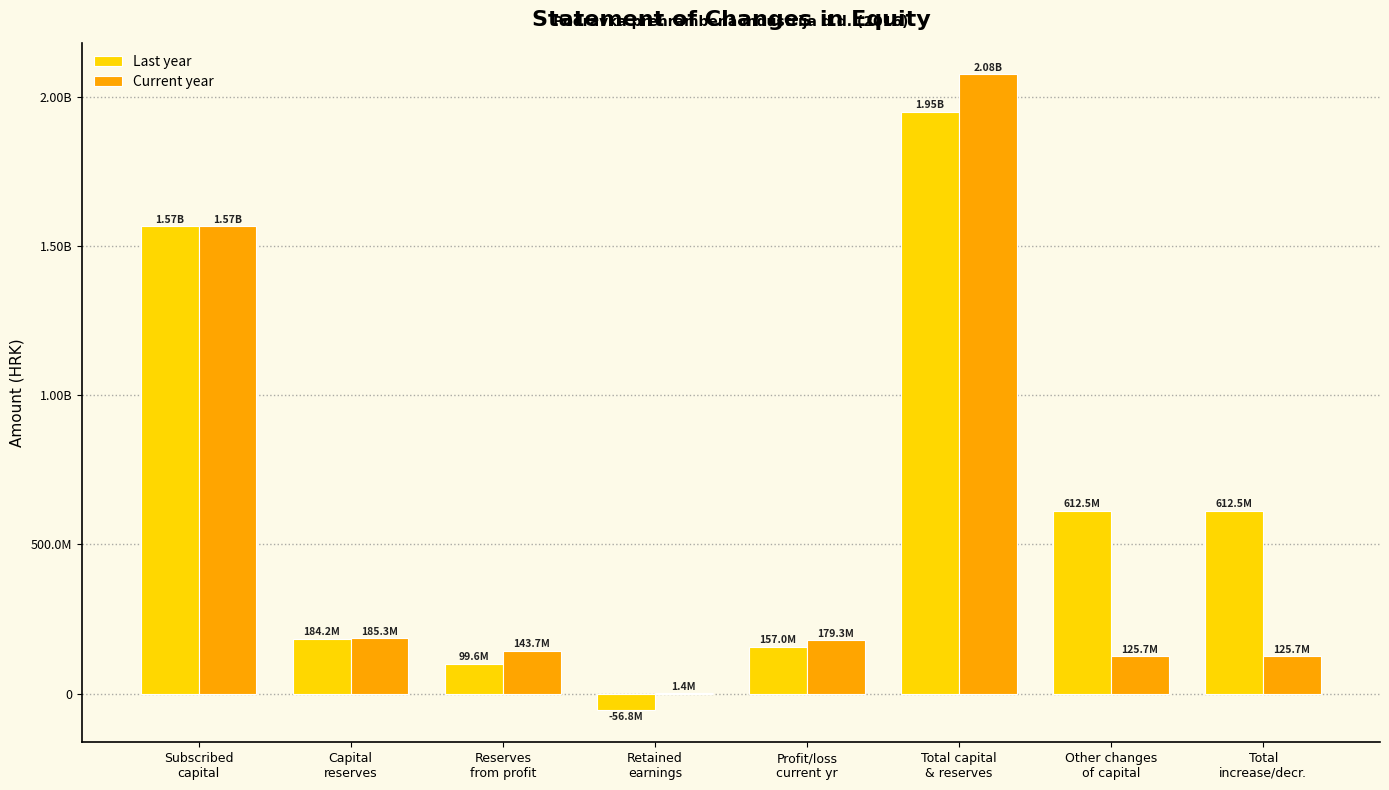

At Total capital
& reserves, list the series in order from smallest to largest.

Last year, Current year